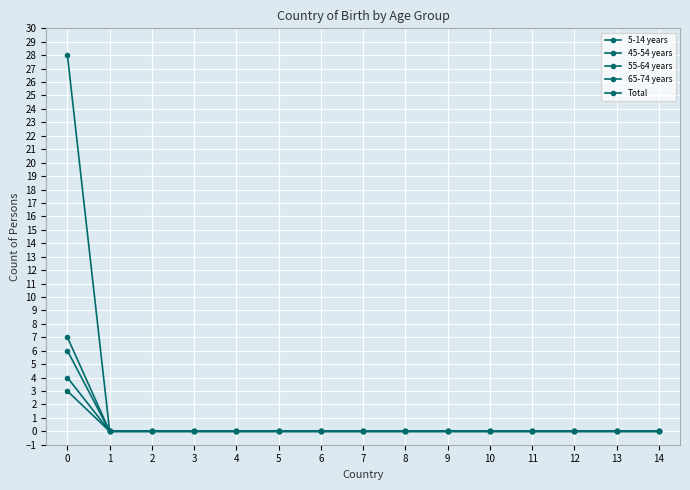

How many data points does each series have?

15